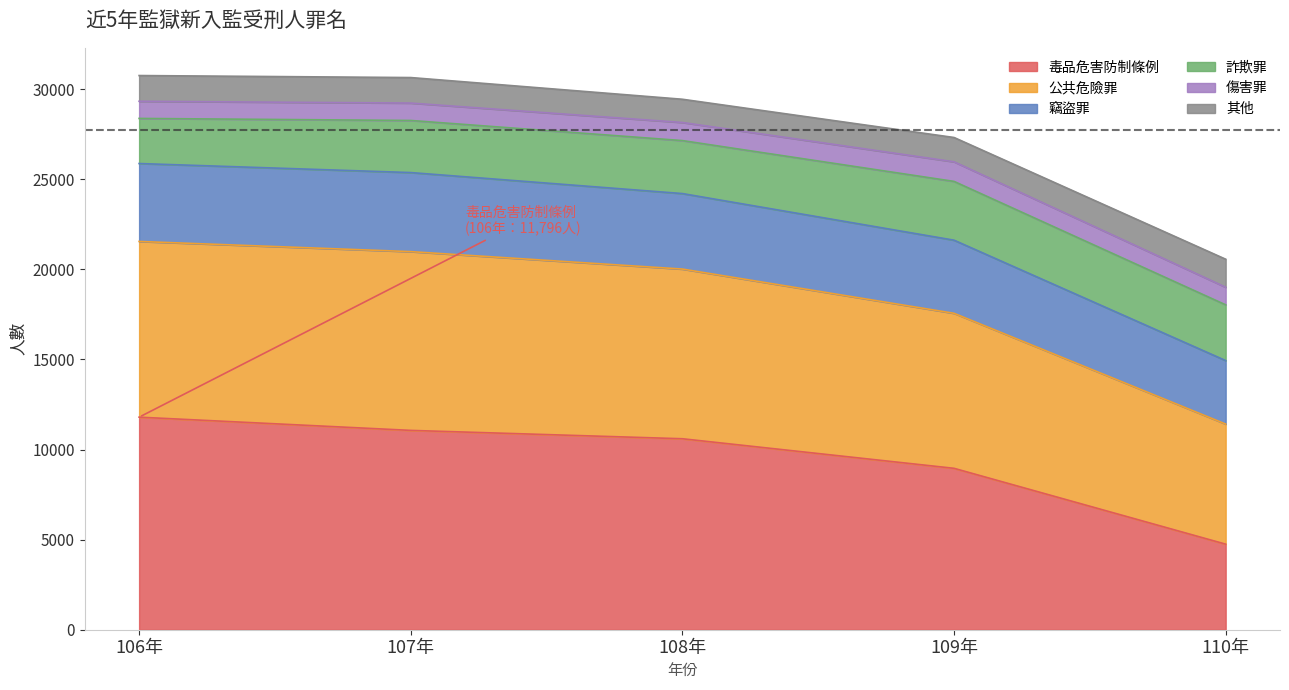

What is the total value across all series at 107年?

30643